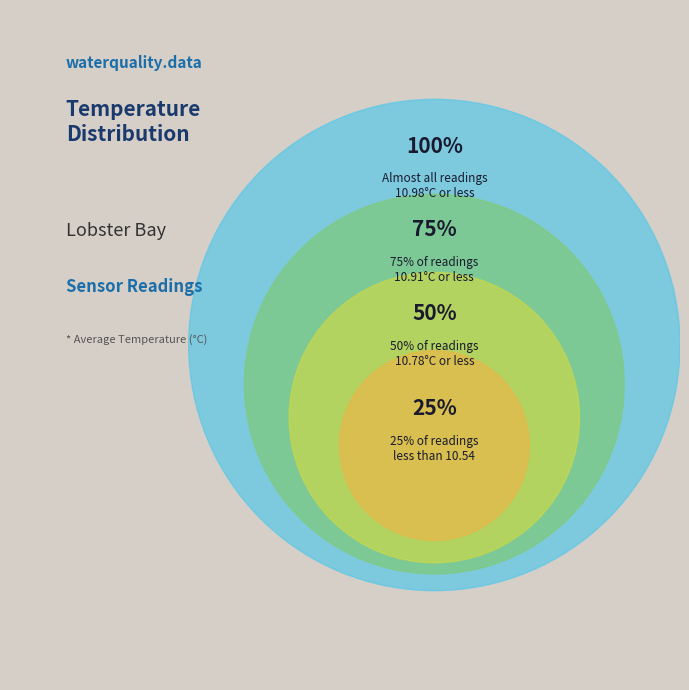

Is Lobster Bay-Old Point Channel the majority of the pie?

No